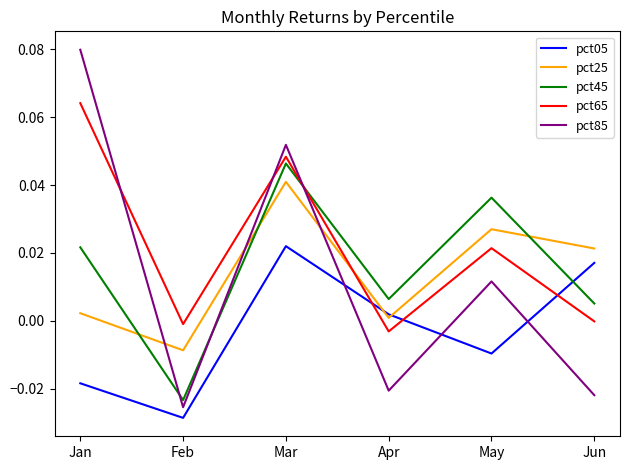

At which label does pct25 reach its peak?

Mar